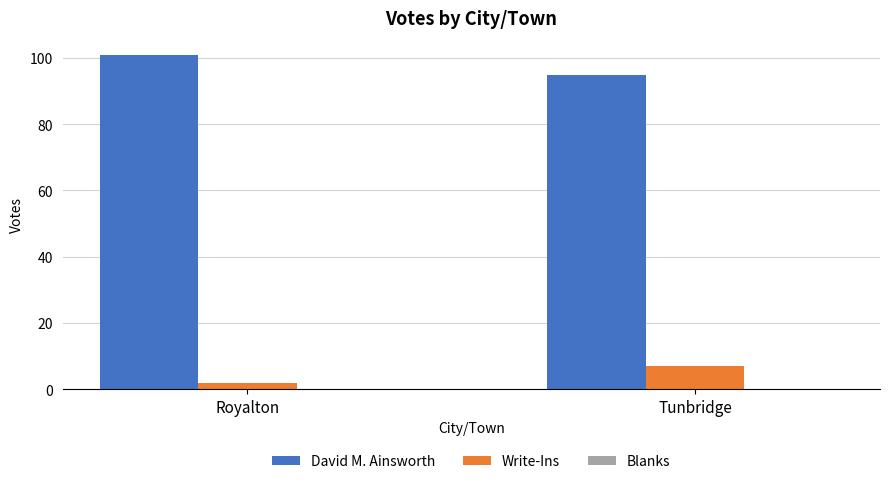

What value does the David M. Ainsworth series have at Tunbridge?

95